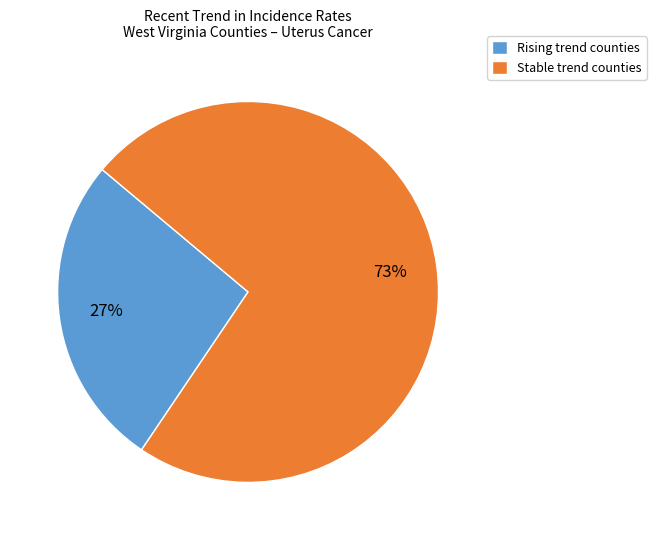

Rank the categories by value from highest to lowest.

Stable trend counties, Rising trend counties